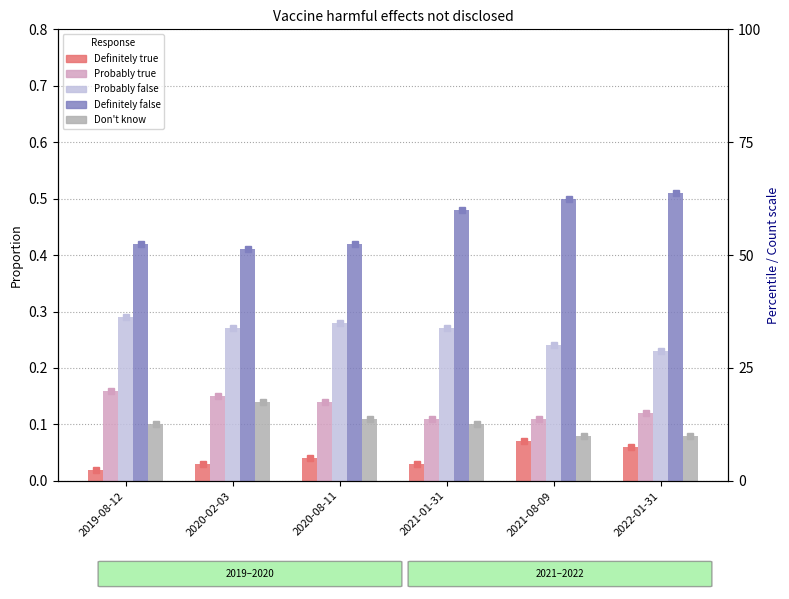

What is the value of the Probably false bar at the 5th from the left?

0.2